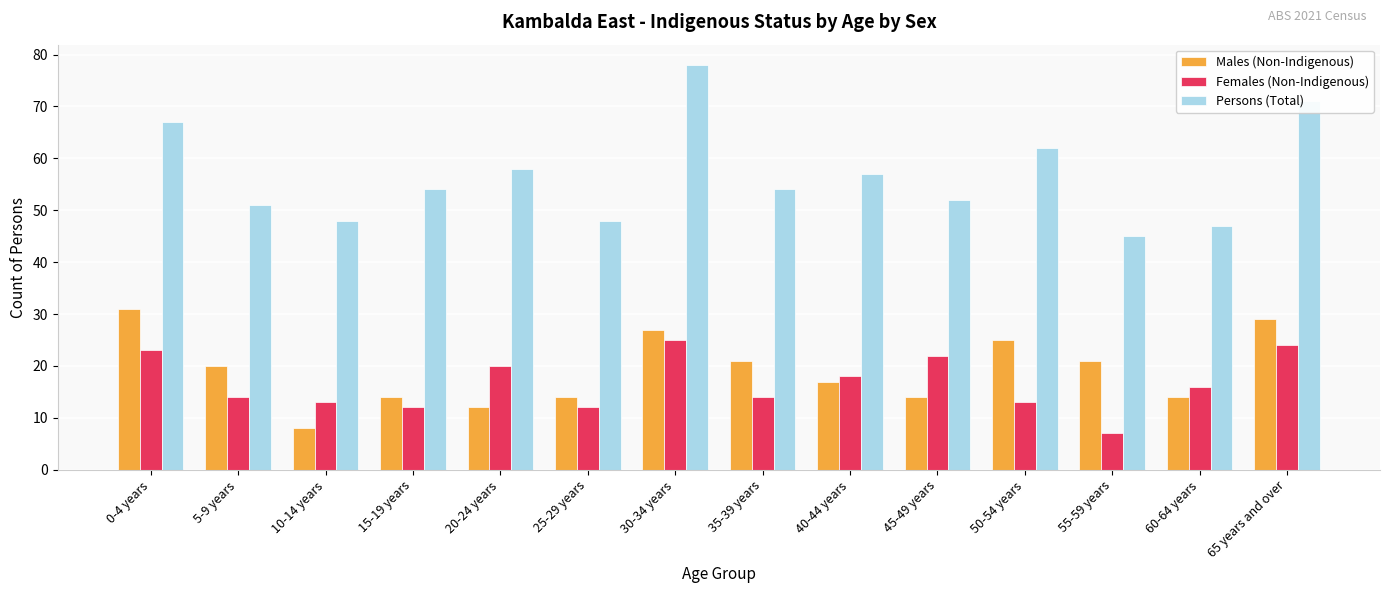

How many data points in Females (Non-Indigenous) are less than 16?

7